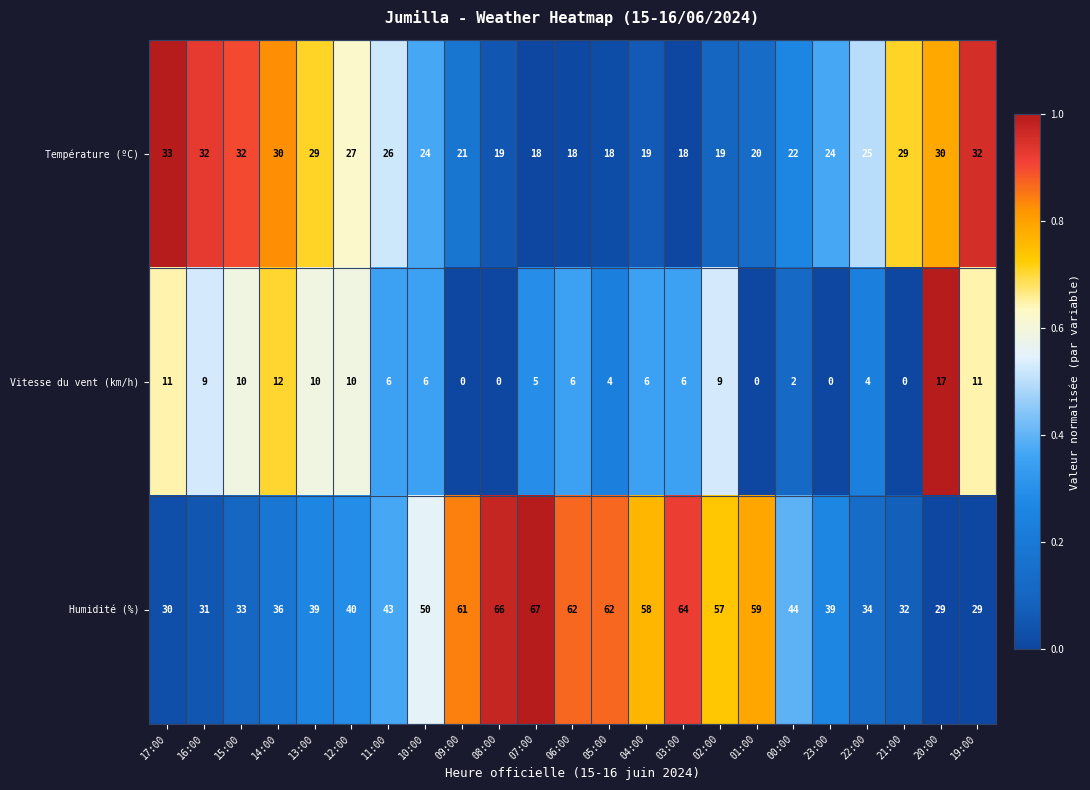

Which label corresponds to the largest value in the chart?

07:00